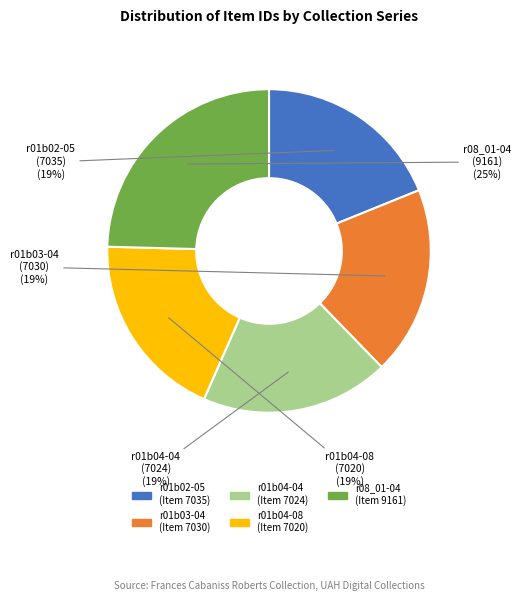

Count the number of slices in the pie.

5